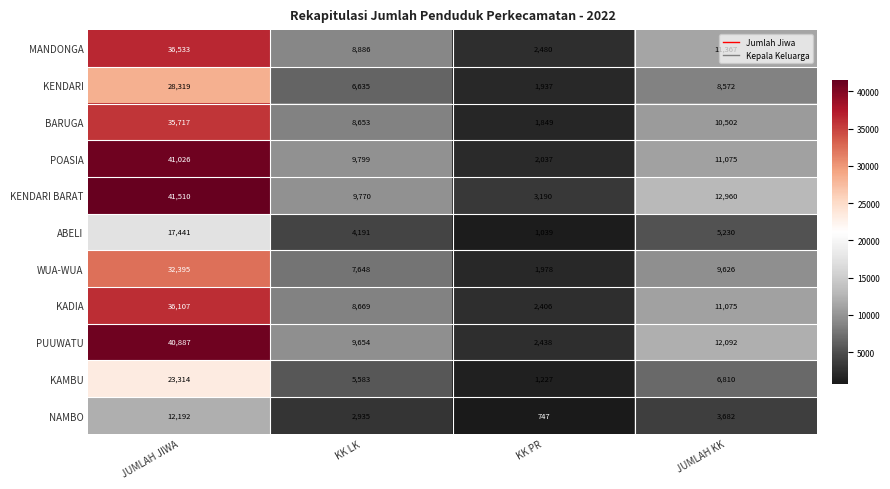

What is the difference between the highest and lowest values at KK LK?

6864